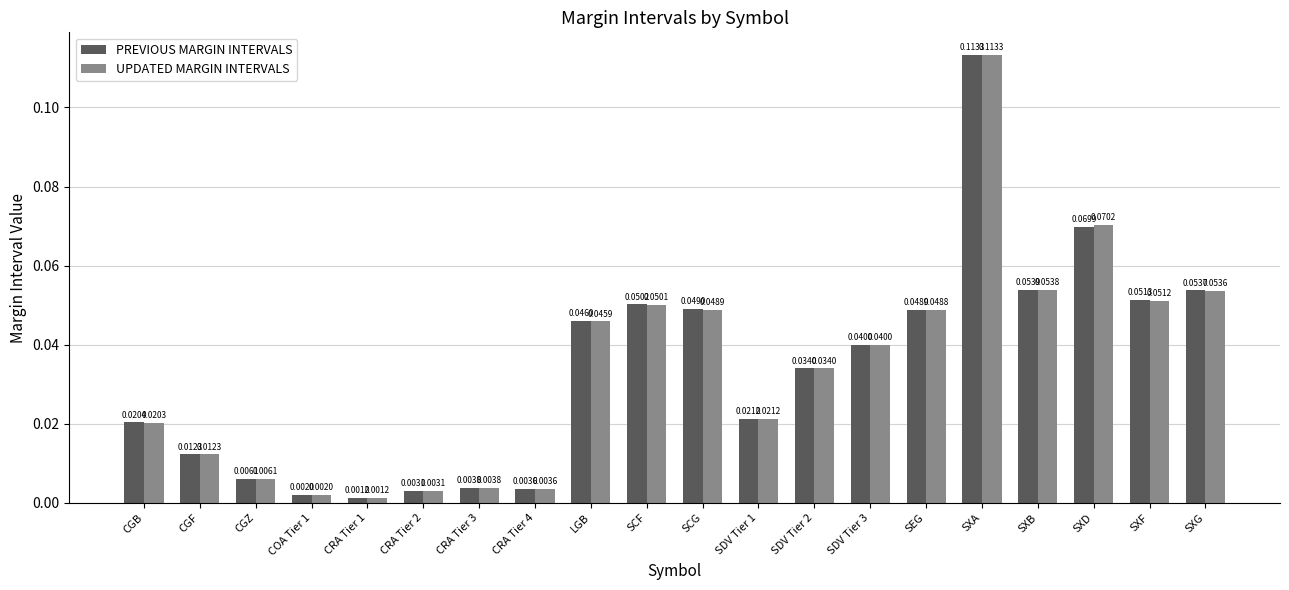

How many categories are shown in the chart?

20